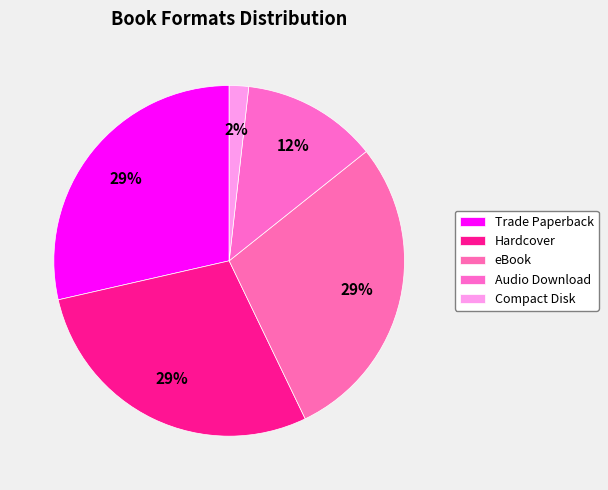

Is there any slice that represents more than half of the pie?

No